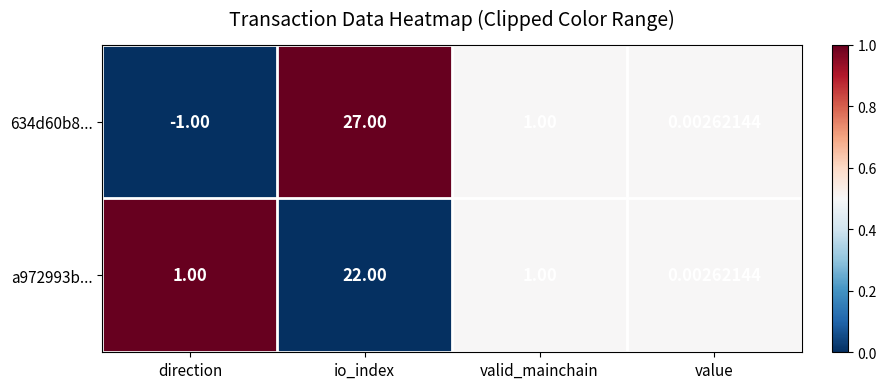

At which category is the sum across all series the highest?

io_index